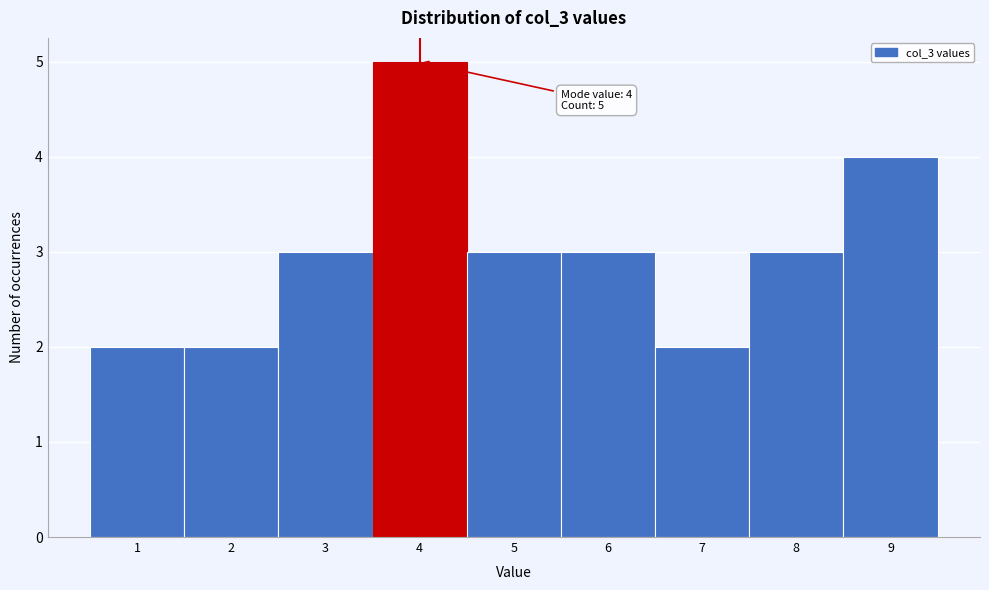

Over which range of the x-axis is the bar tallest?

3.5 to 4.5